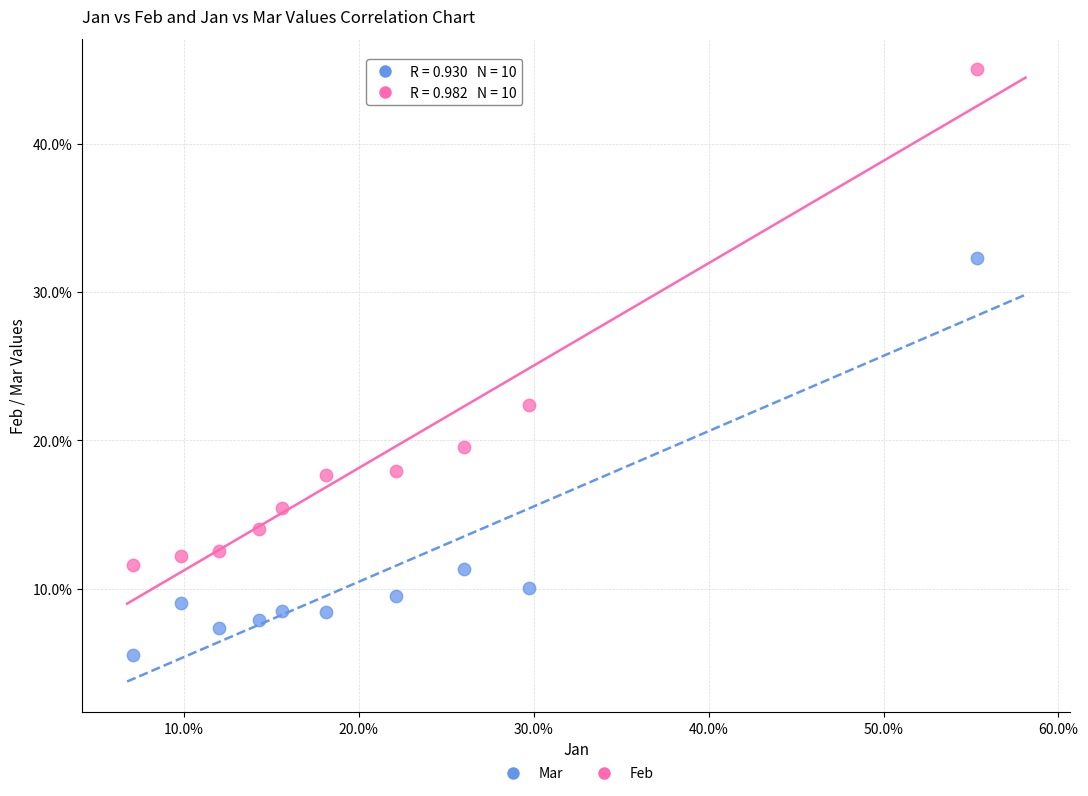

What are all the series names shown in the legend?

Mar, Feb